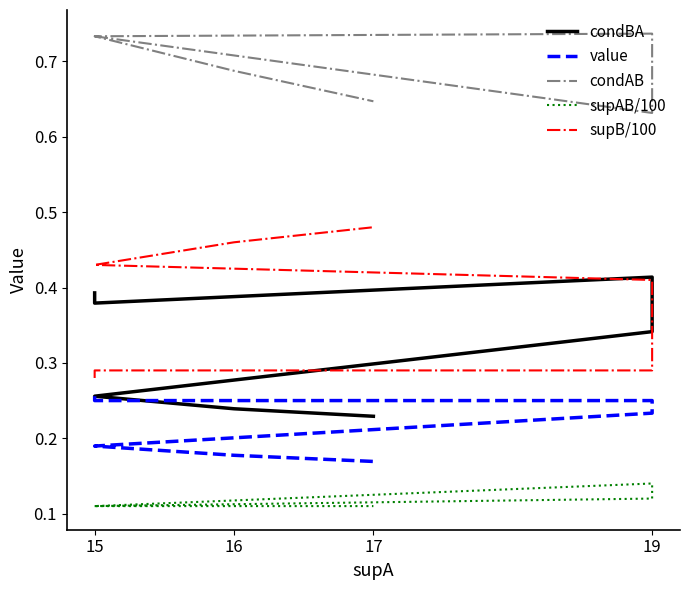

True or false: value and supAB/100 cross at least once.

False